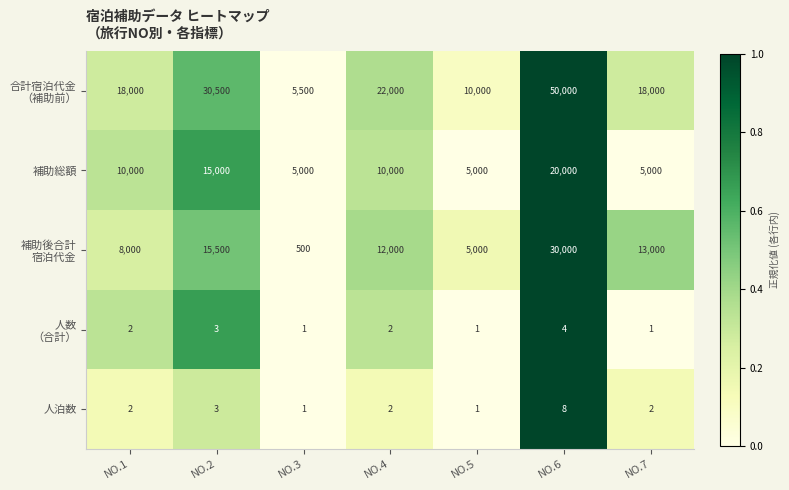

The 補助総額 series shows 6934 at NO.7. True or false?

False